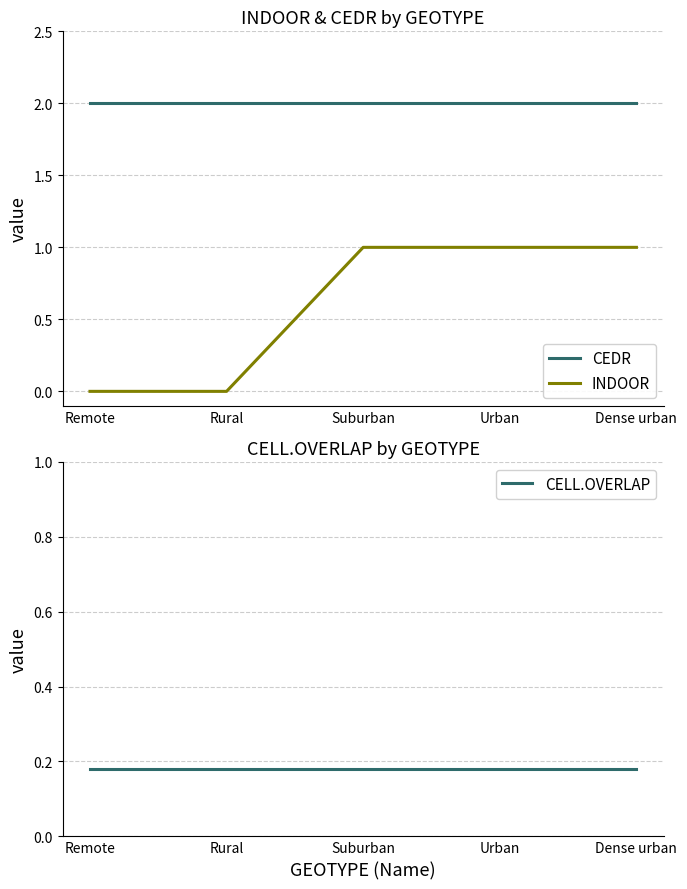

Is the value of CEDR at Remote greater than the value of INDOOR at Suburban?

Yes